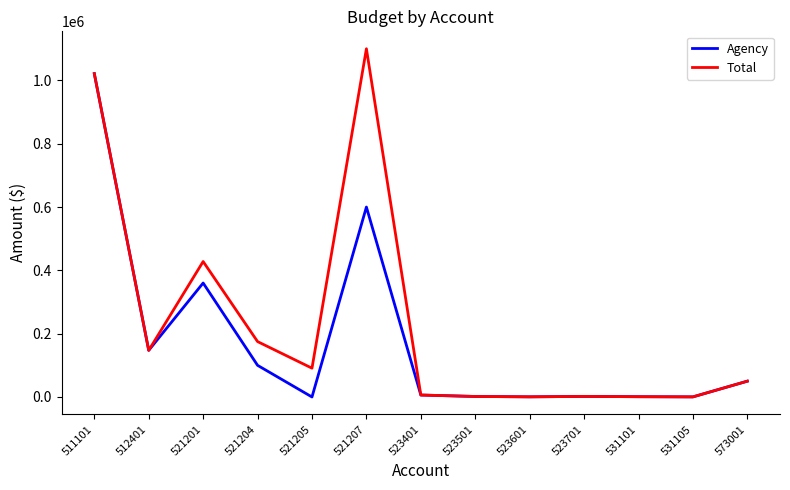

What is the difference between the second highest and minimum values in the Agency series?

600000.0